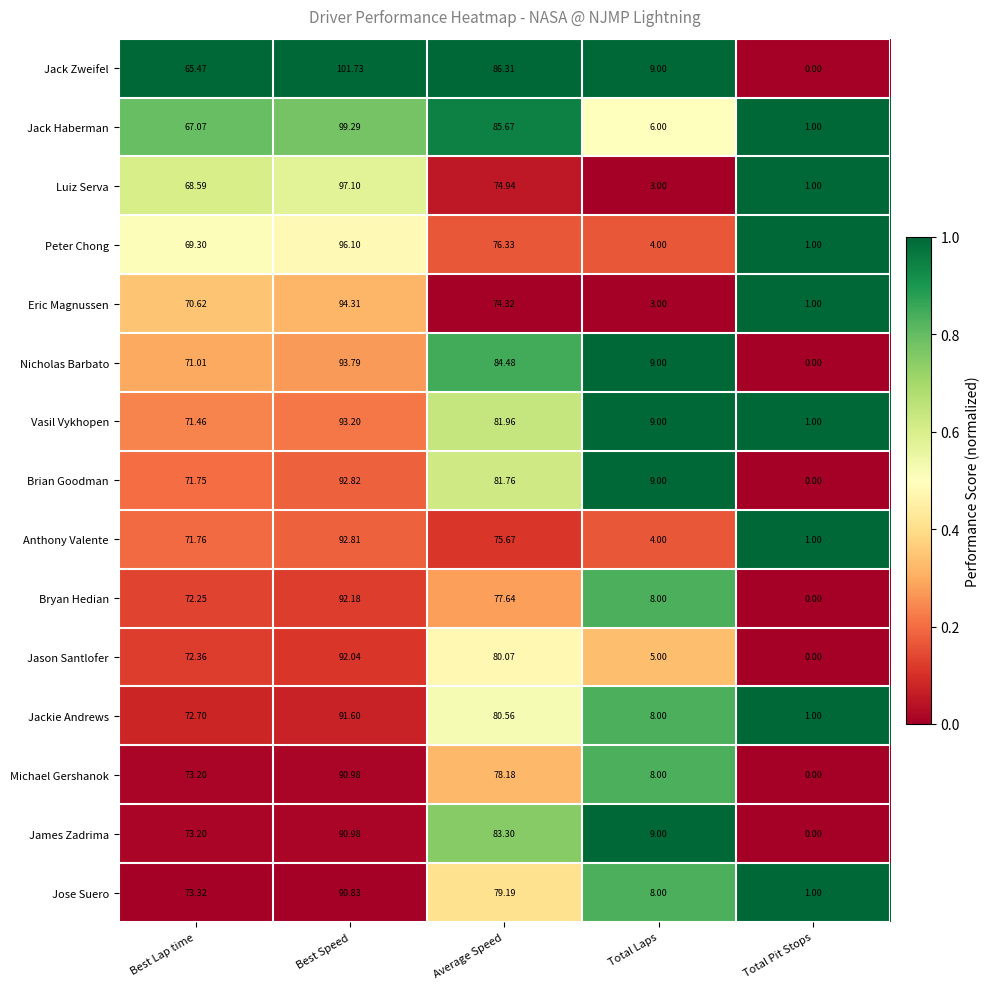

Which series has the largest range (max minus min)?

Jack Zweifel